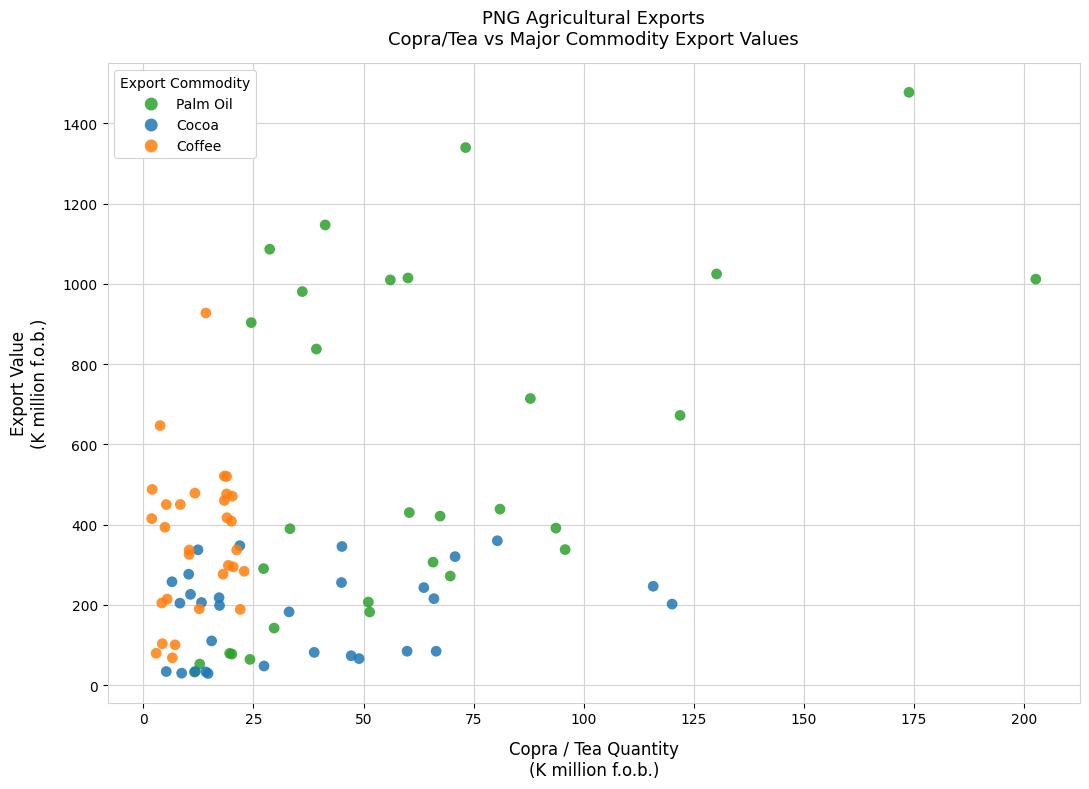

Which series has the largest Y range (max minus min)?

Palm Oil